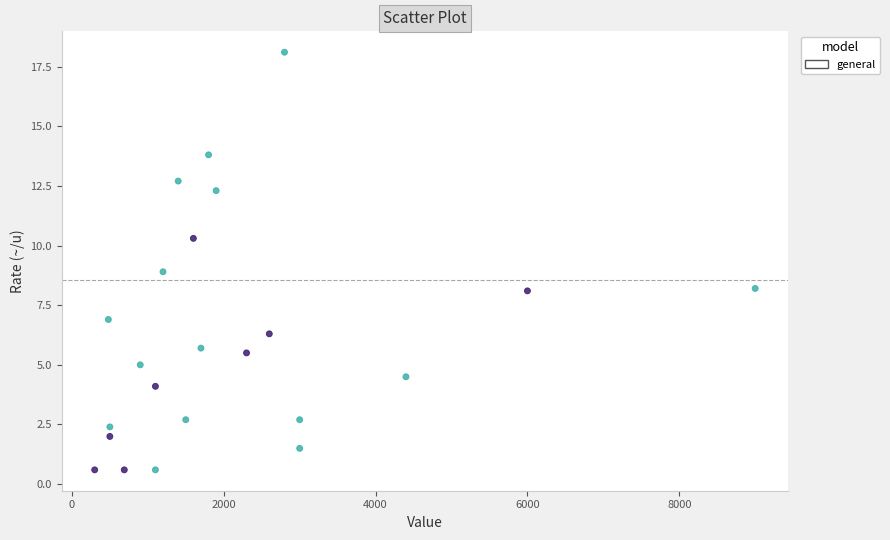

What is the range of Y values (max minus min)?

17.5